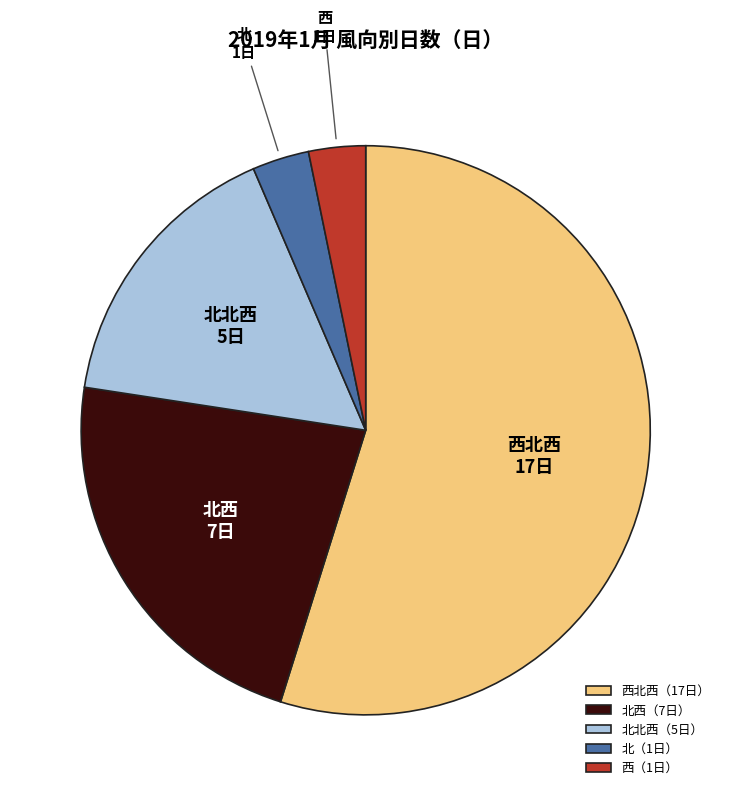

Is the sum of 北 and 西北西 greater than half?

Yes